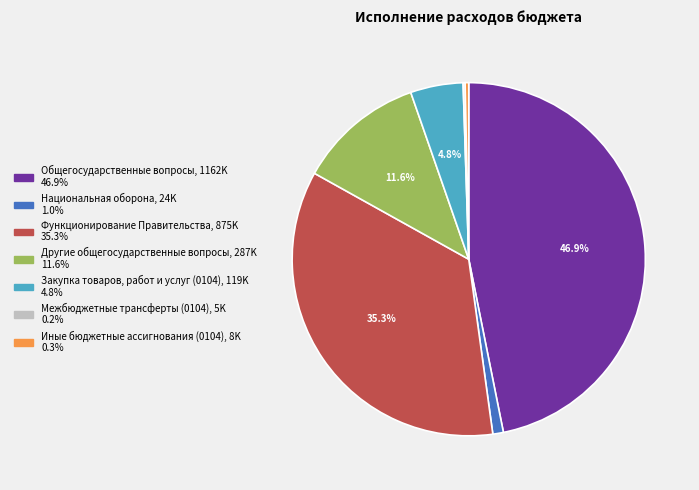

To the nearest percent, what percentage of the pie is Функционирование Правительства?

35%